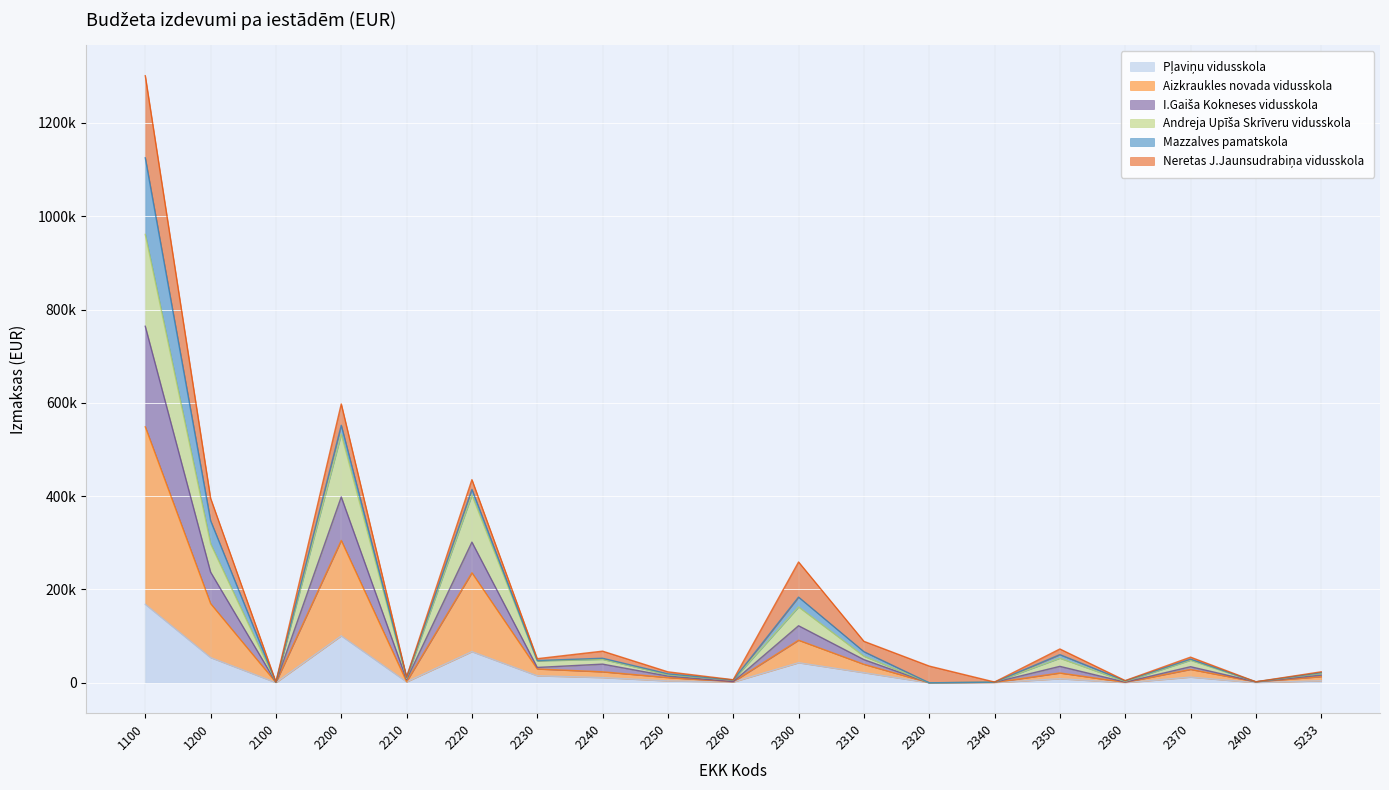

The Andreja Upīša Skrīveru vidusskola series shows 18.2 at 2320. True or false?

False